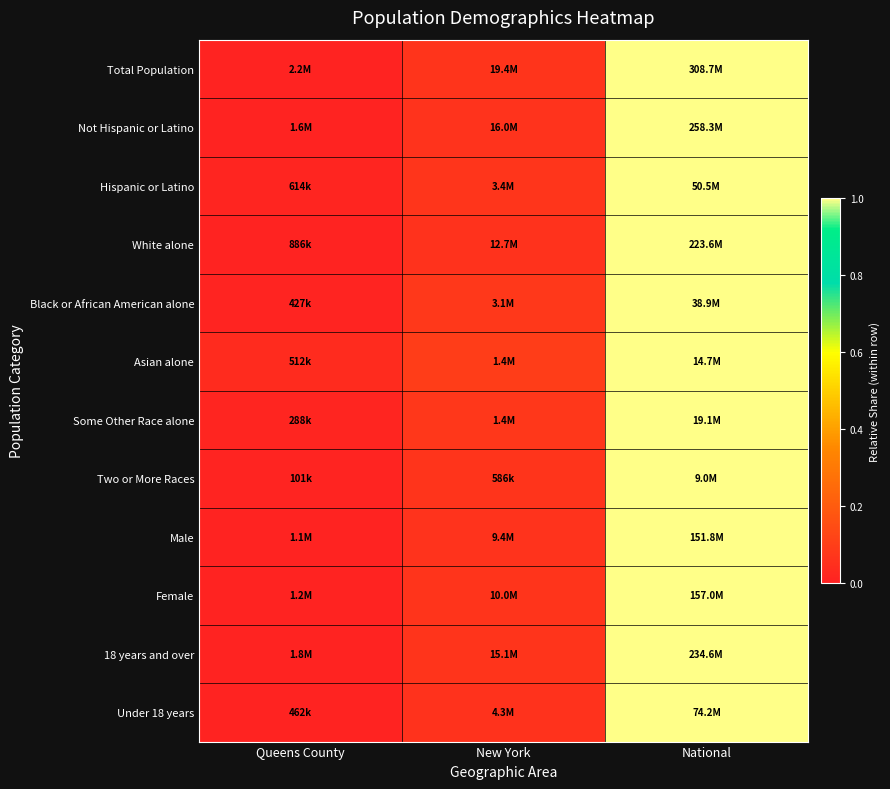

At which category is the sum across all series the highest?

National